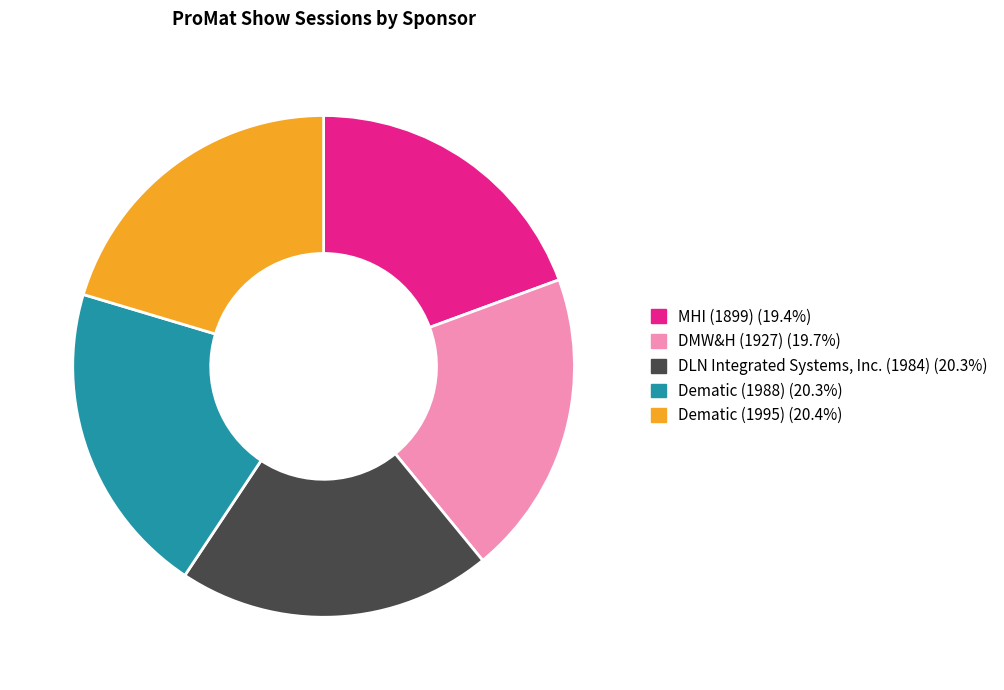

How many segments does this pie chart have?

5